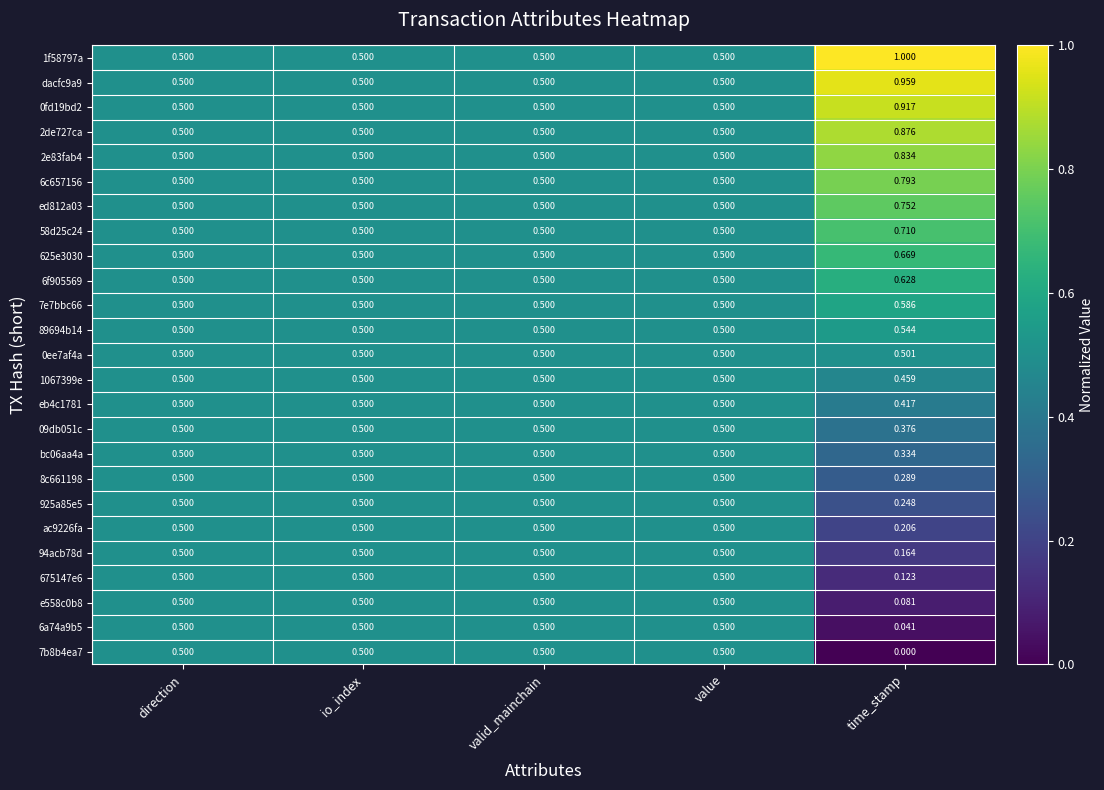

Which series has the largest total across all categories?

1f58797a